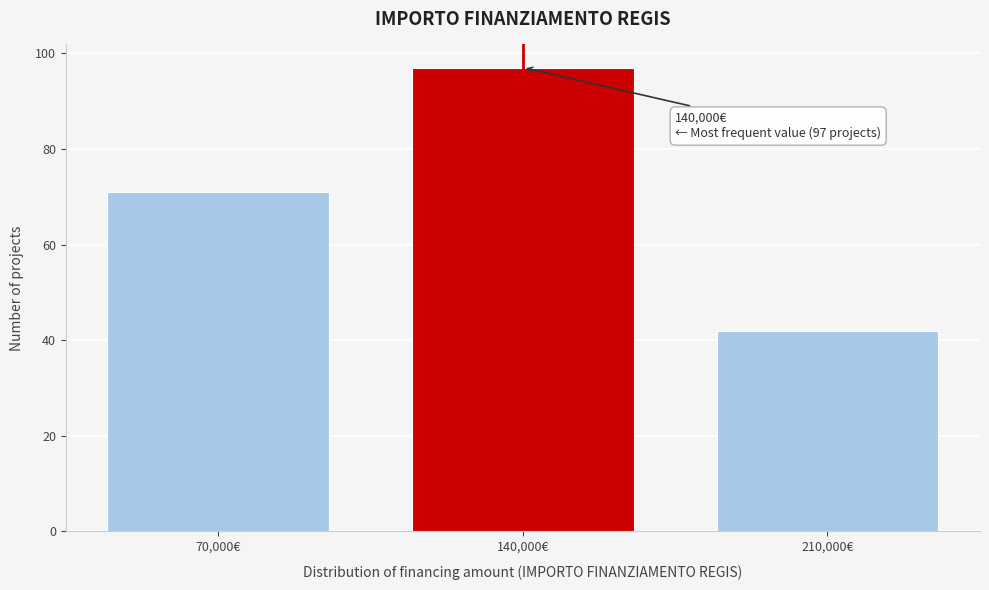

Which range on the x-axis has the tallest bar?

105000 to 175000